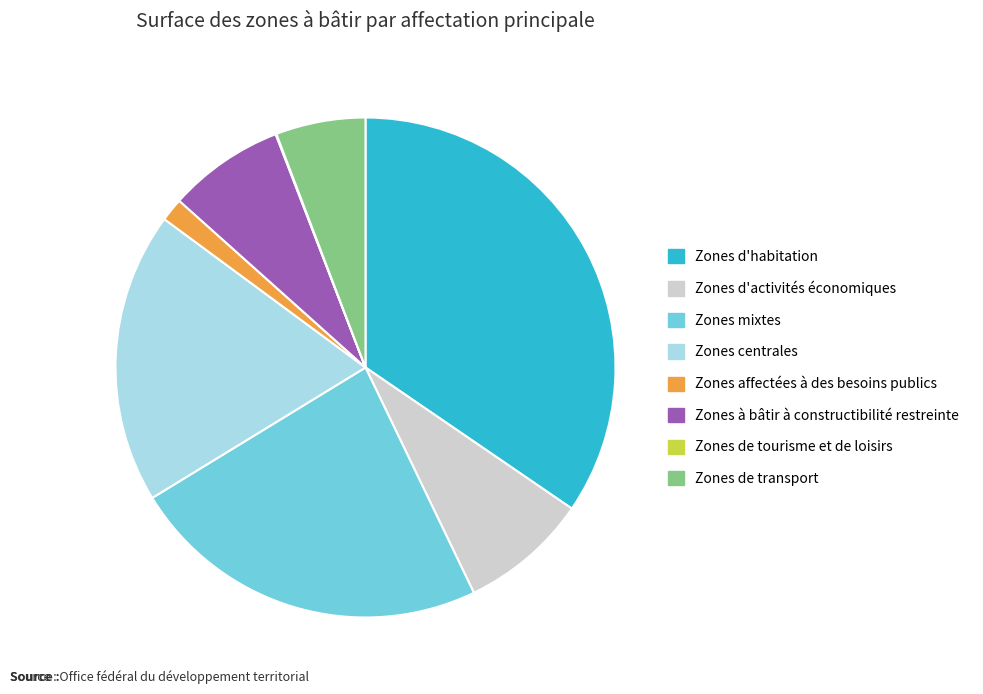

What is the largest slice in the pie chart?

Zones d'habitation